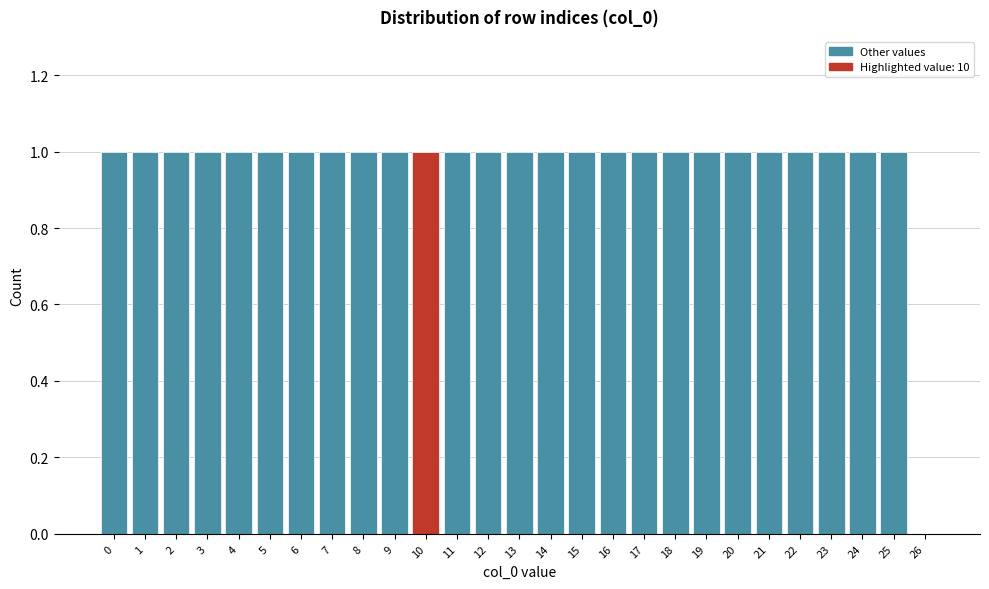

Reading left to right, transcribe all the data shown in this chart.

0=1	1=1	2=1	3=1	4=1	5=1	6=1	7=1	8=1	9=1	10=1	11=1	12=1	13=1	14=1	15=1	16=1	17=1	18=1	19=1	20=1	21=1	22=1	23=1	24=1	25=1	26=0